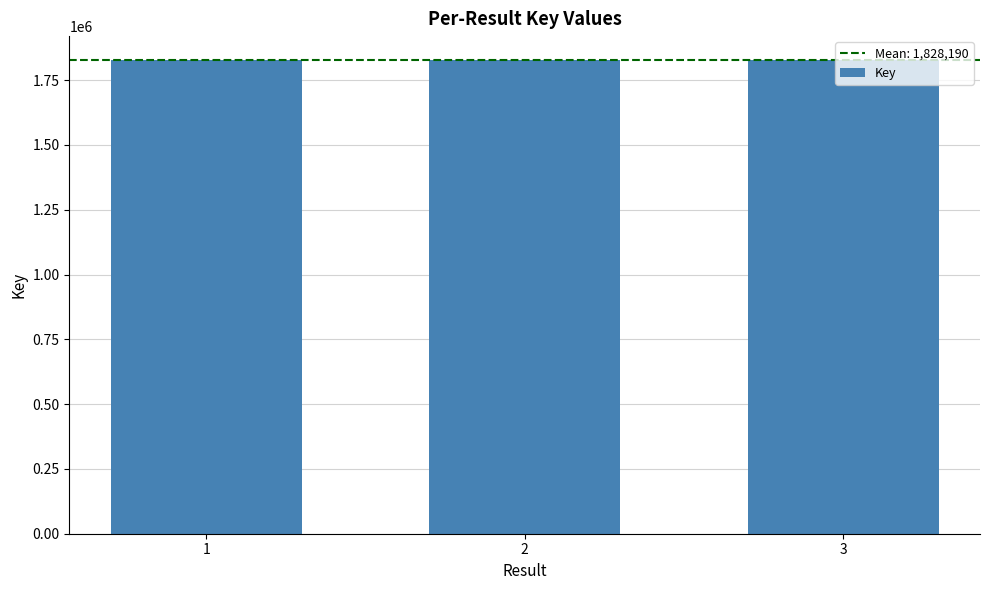

What is the value of the 1st bar from the left?

1828289